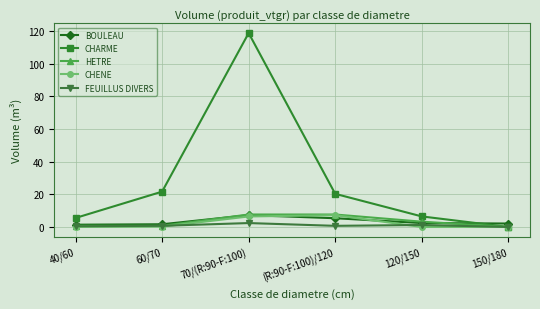

In CHENE, how many points are higher than both neighbors (excluding endpoints)?

1